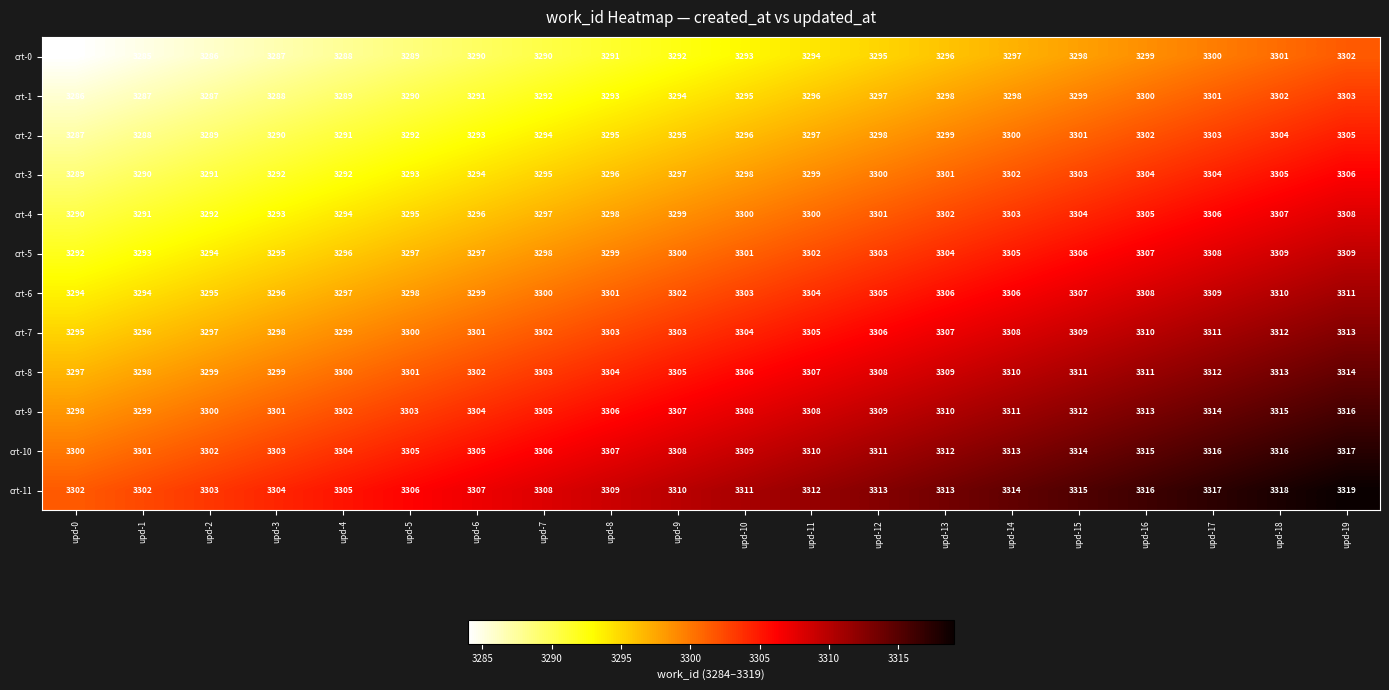

How many values in the crt-1 series are below 3295?

10